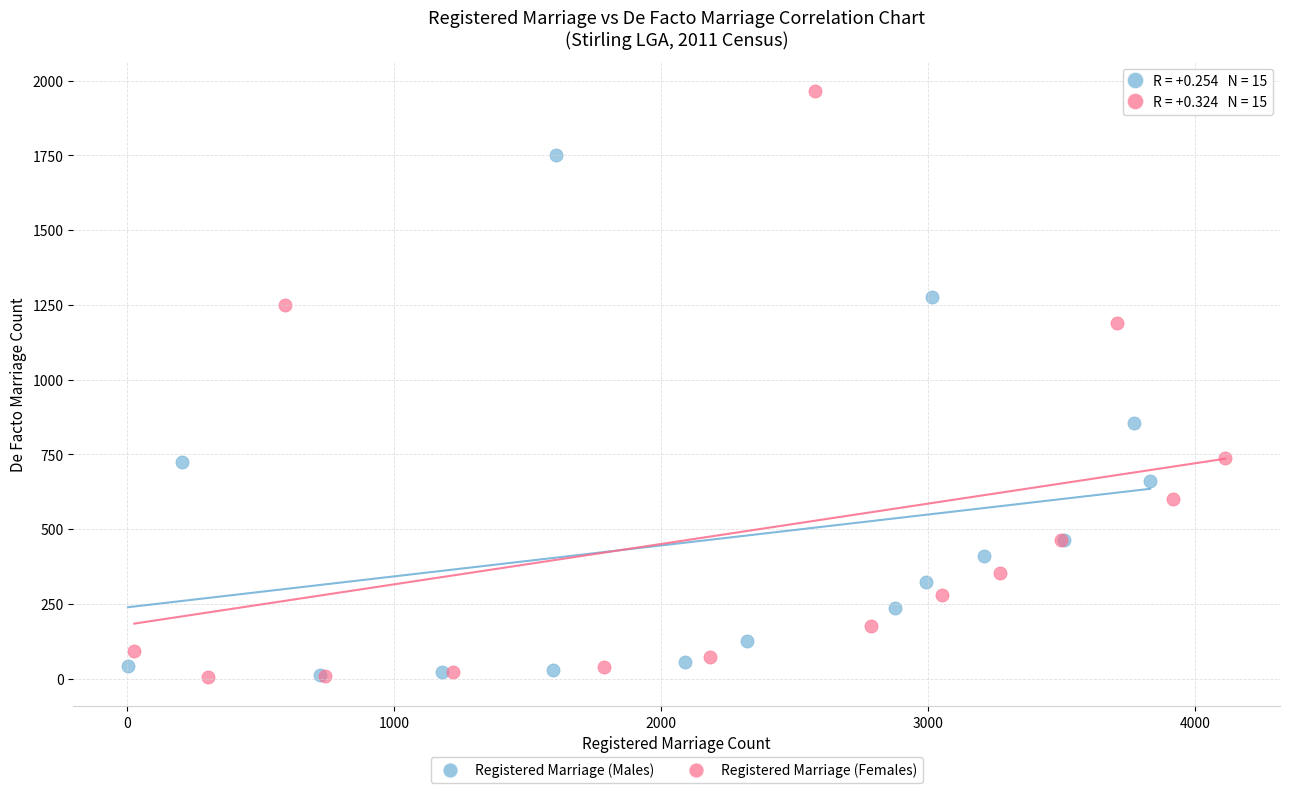

Which series has the widest spread of Y values?

Registered Marriage (Females)